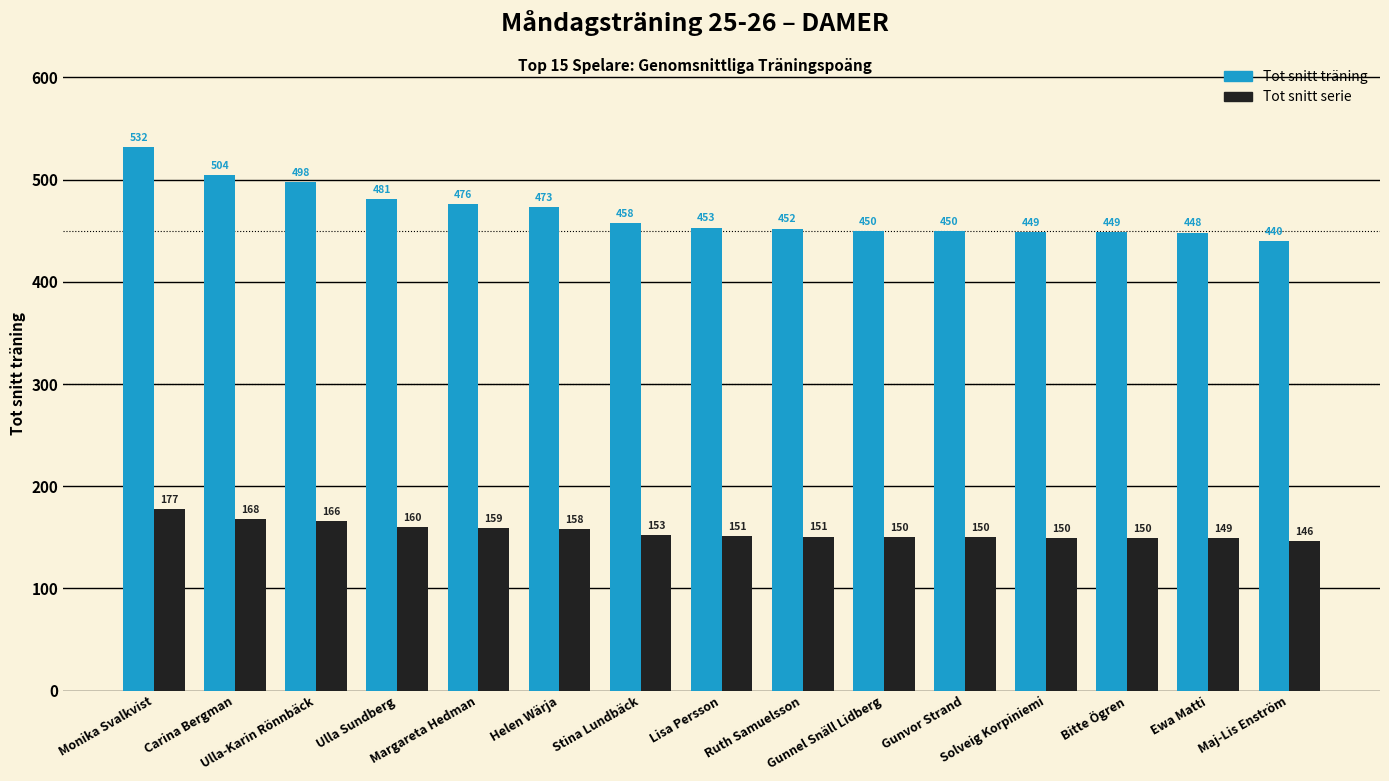

Is it true that Tot snitt träning equals 480.9 at Ulla Sundberg?

True